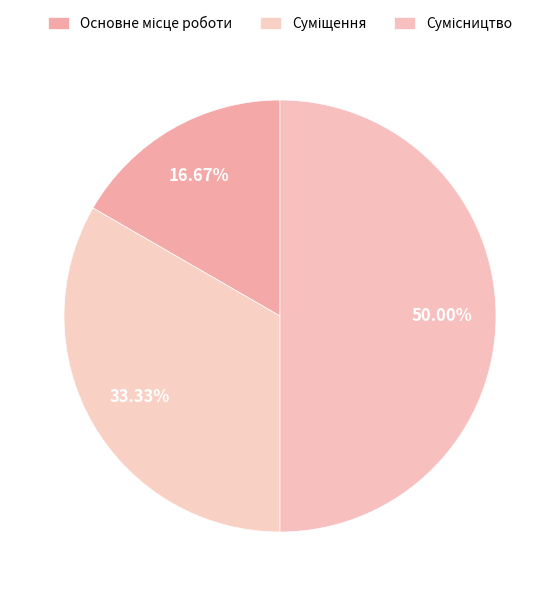

How many segments does this pie chart have?

3